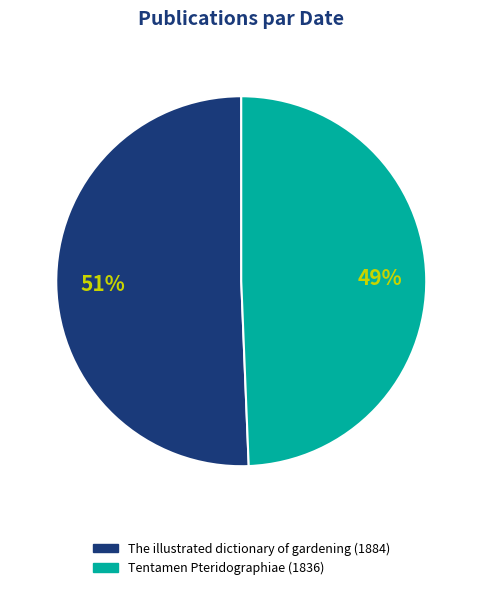

Count the number of slices in the pie.

2